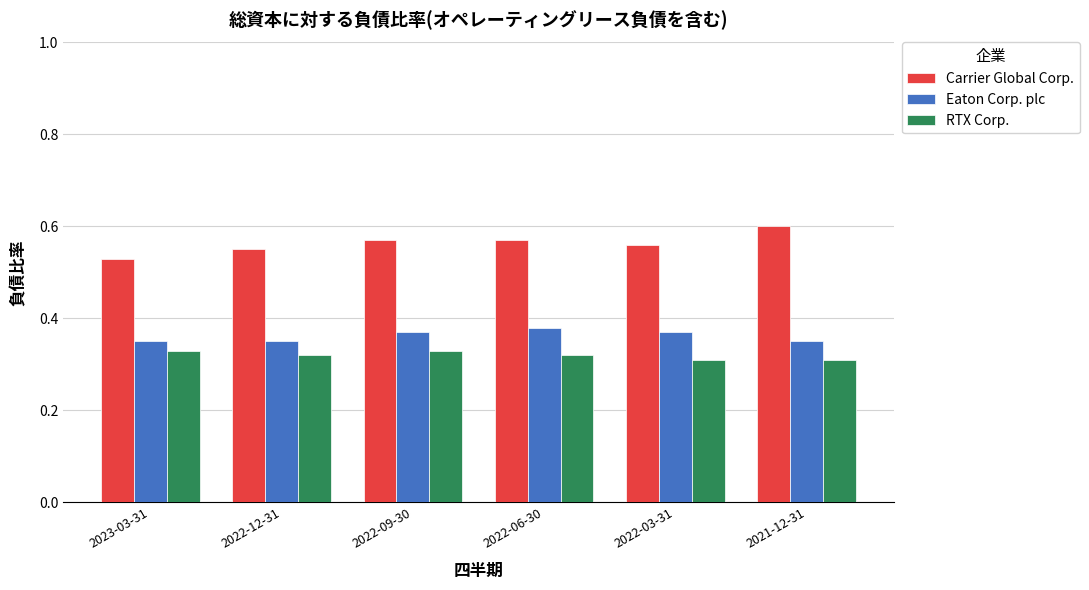

List the series in order of their overall mean, lowest first.

RTX Corp., Eaton Corp. plc, Carrier Global Corp.